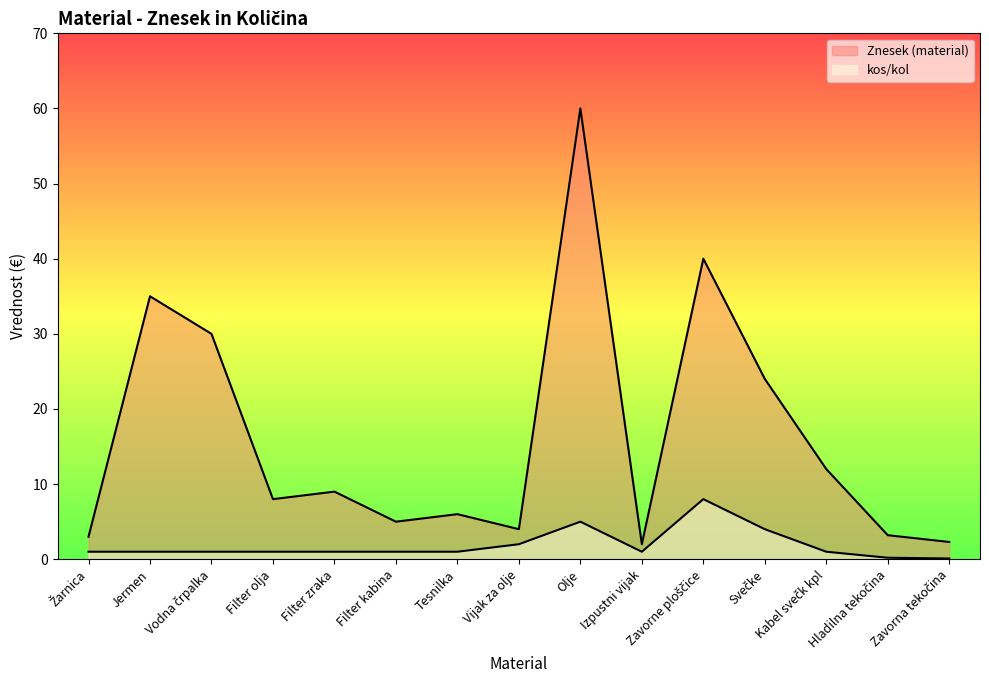

How many data points in kos/kol are above 1?

4